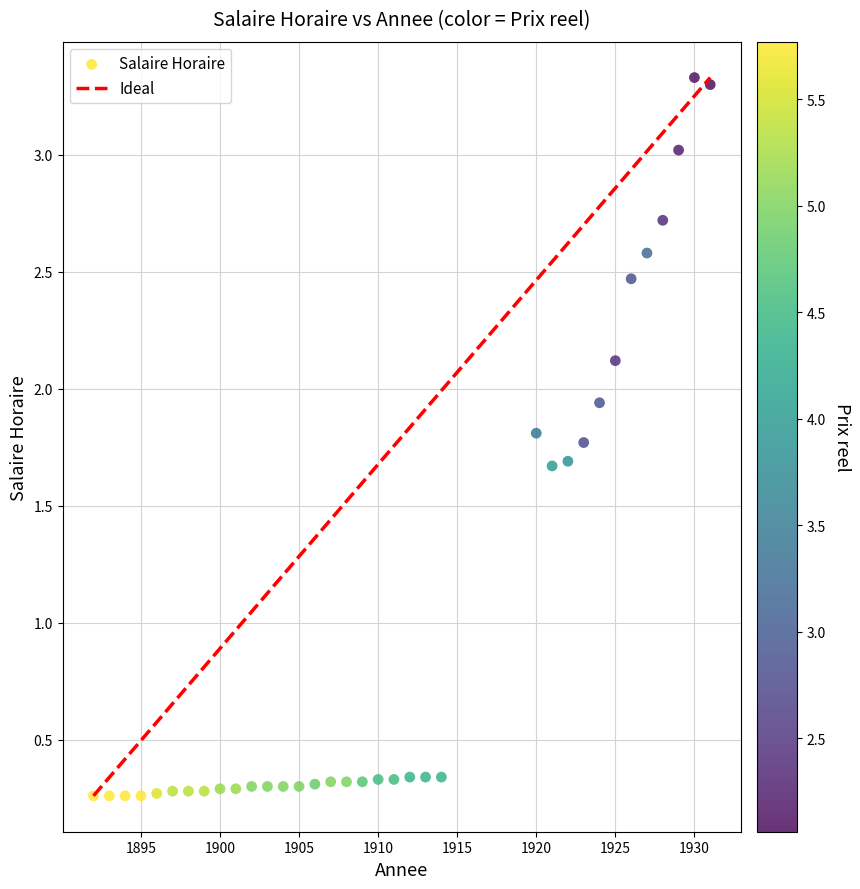

What is the range of X values (max minus min)?

39.0